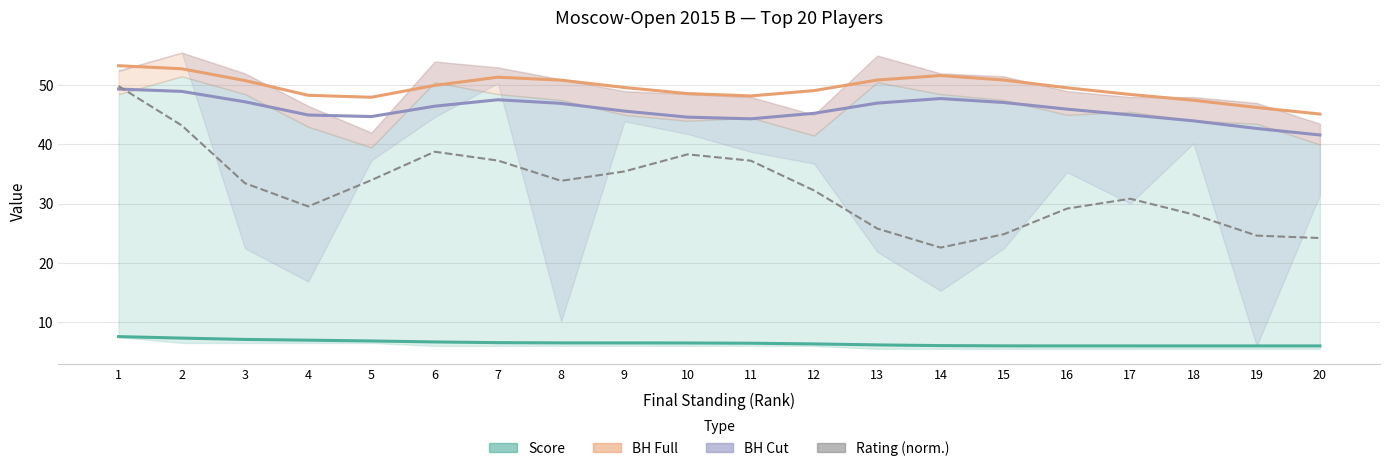

Reading left to right, extract all data points from this chart.

Score (line): 7.6	7.3	7.1	7.0	6.8	6.7	6.5	6.5	6.5	6.5	6.5	6.3	6.2	6.0	6.0	6.0	6.0	6.0	6.0	6.0
BH Full (line): 53.3	52.8	50.8	48.3	48.0	50.0	51.4	50.9	49.6	48.6	48.2	49.1	50.9	51.6	50.9	49.6	48.4	47.5	46.2	45.1
BH Cut (line): 49.4	49.0	47.2	45.0	44.7	46.5	47.5	46.9	45.6	44.6	44.3	45.3	47.0	47.8	47.1	46.0	45.0	44.0	42.7	41.6
Rating (normalized): 49.9	43.2	33.5	29.5	34.0	38.8	37.3	33.9	35.4	38.3	37.3	32.2	25.8	22.6	24.8	29.2	30.8	28.2	24.6	24.2